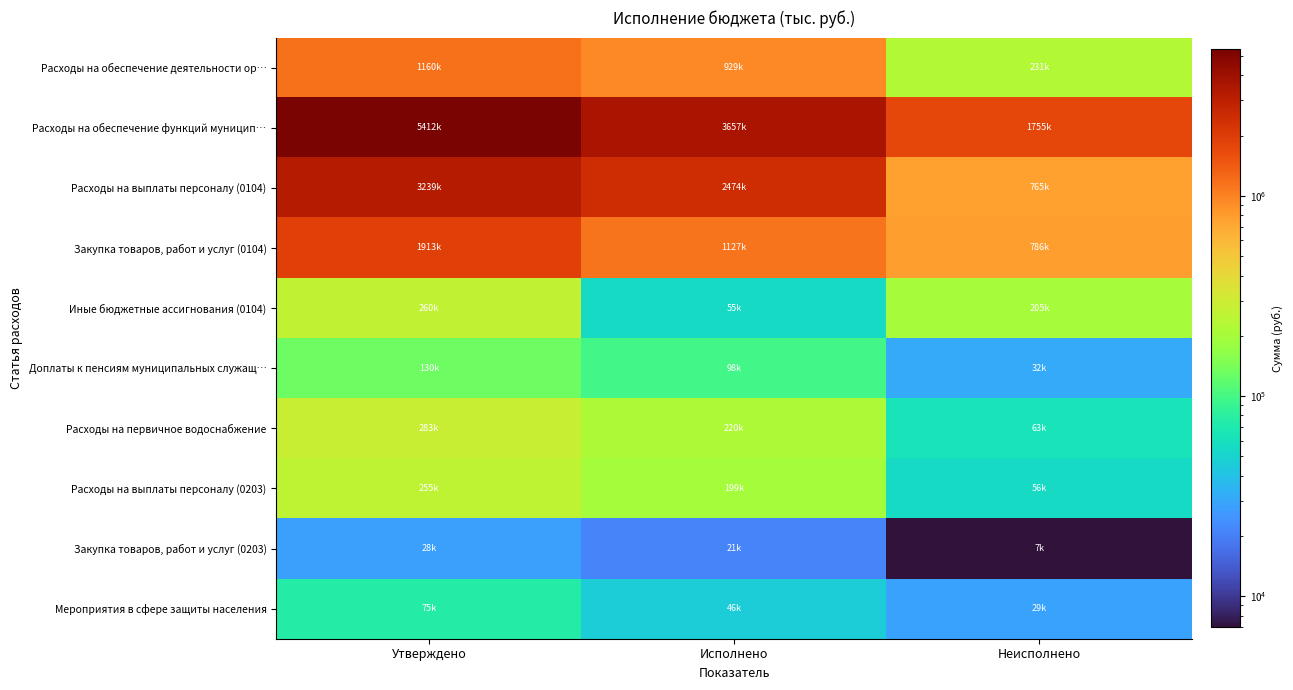

Between Утверждено and Исполнено, which series saw the biggest shift?

Расходы на обеспечение функций муницип…